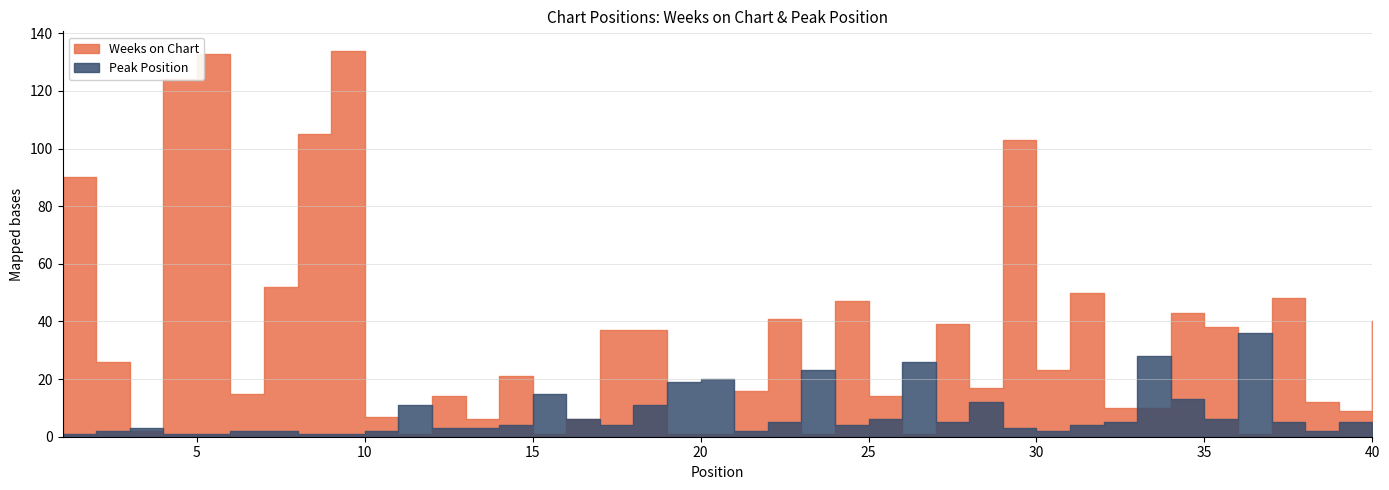

Between 3 and 27, which series saw the biggest shift?

Weeks on Chart